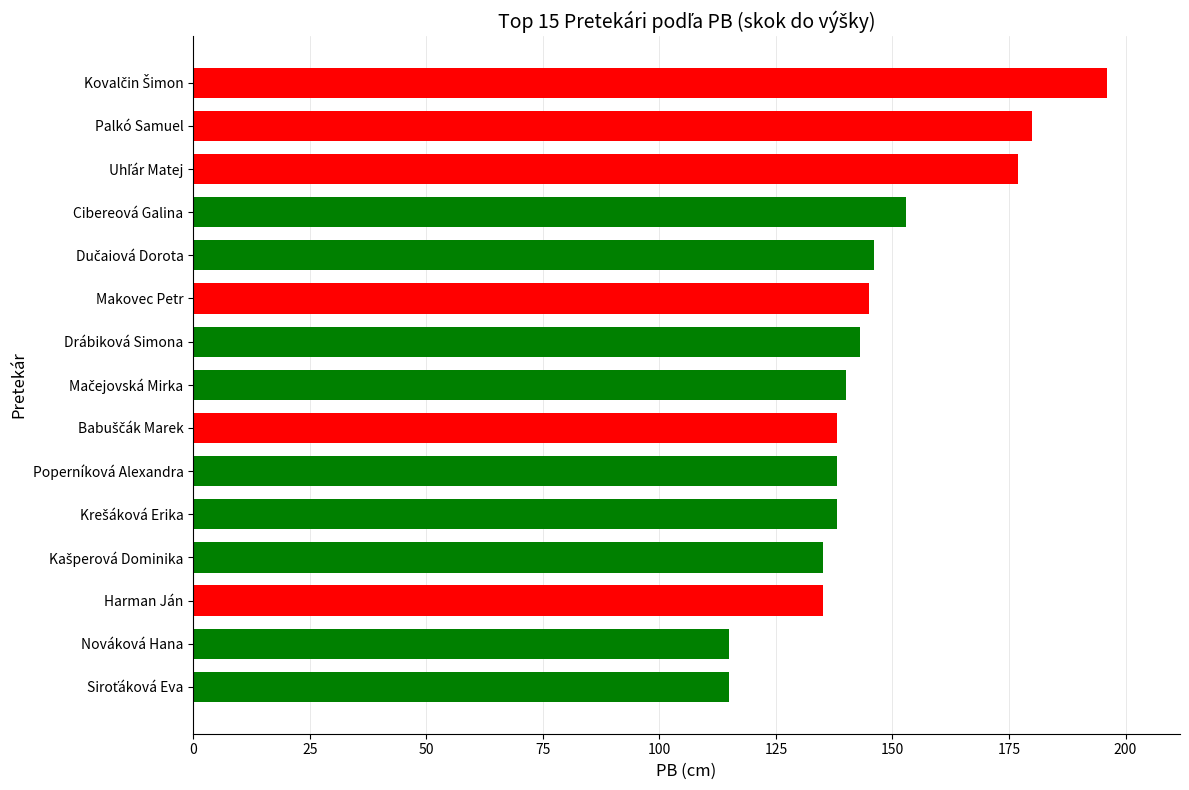

What is the maximum value shown in the chart?

196